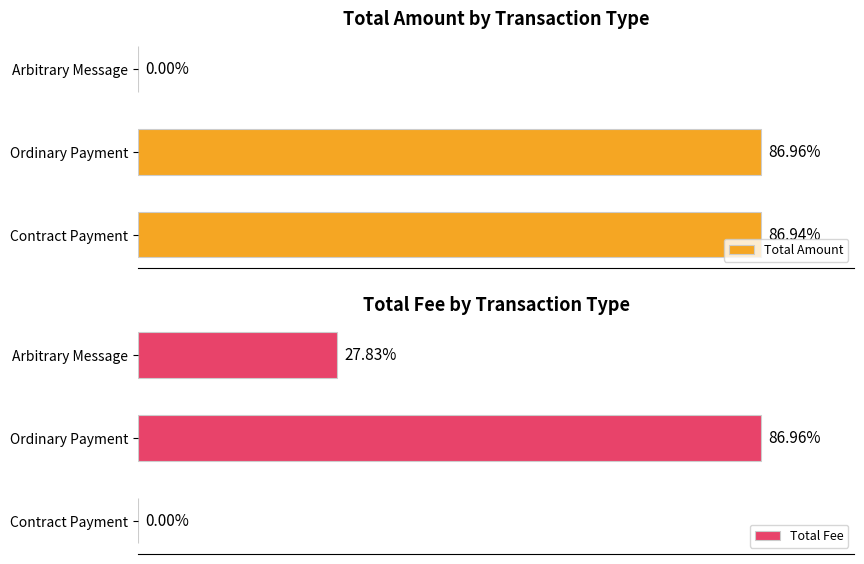

How many values in the Total Fee series exceed 0?

2